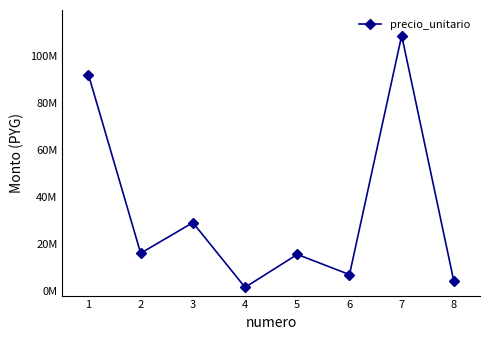

What is the sum of the values at 4 and 2?

17500000